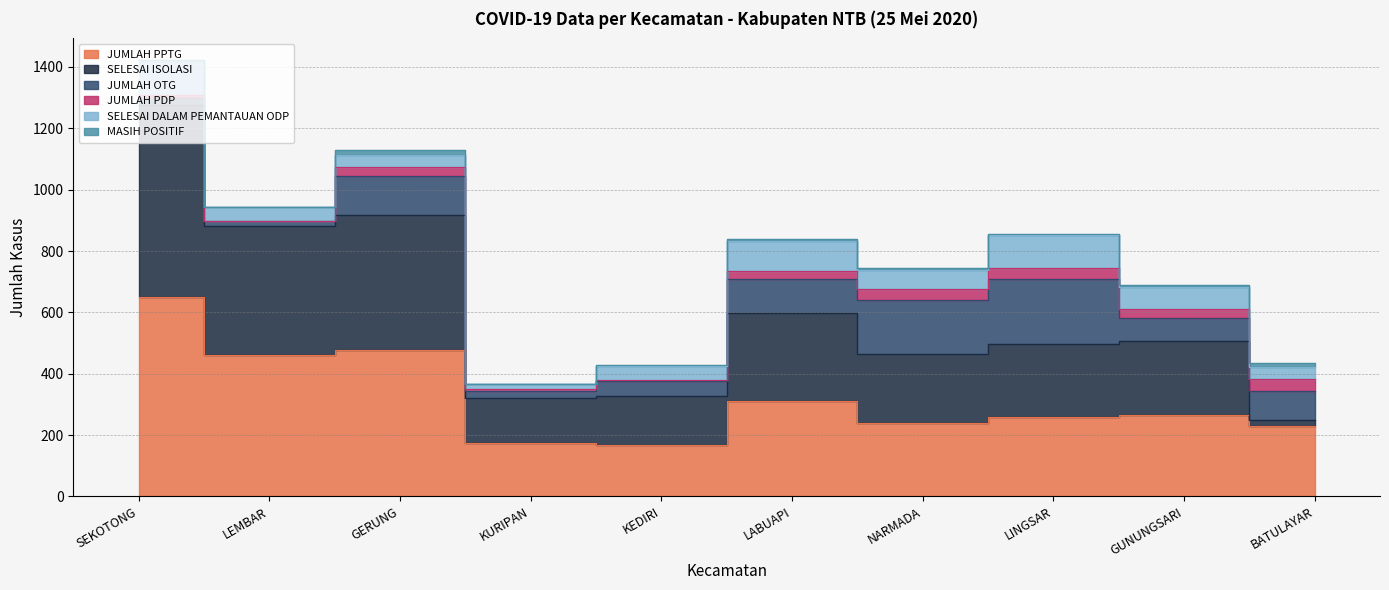

True or false: JUMLAH PDP and JUMLAH PPTG intersect in this chart.

False